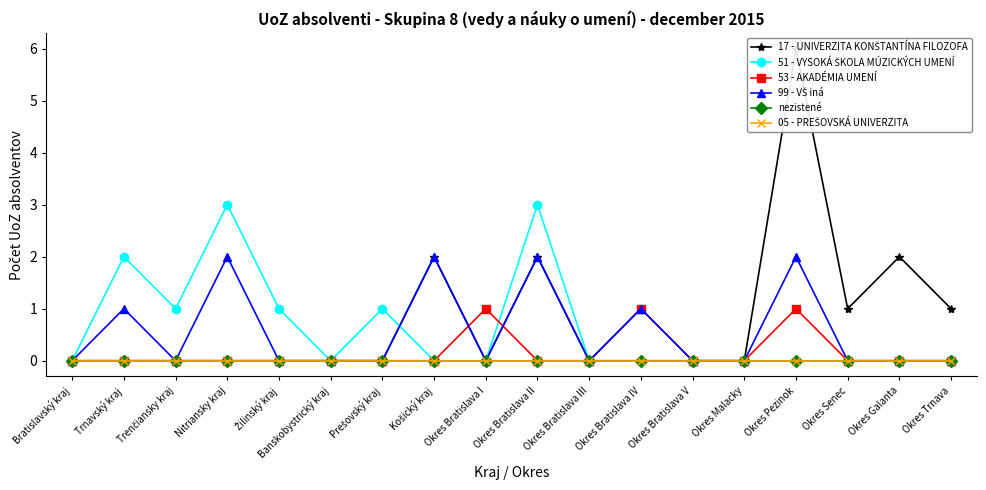

What is the greatest value displayed?

6